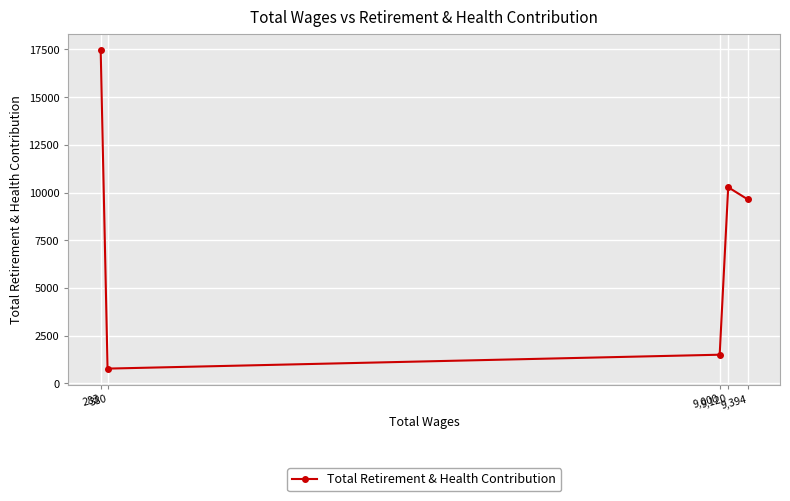

How many data points are less than 9644?

2